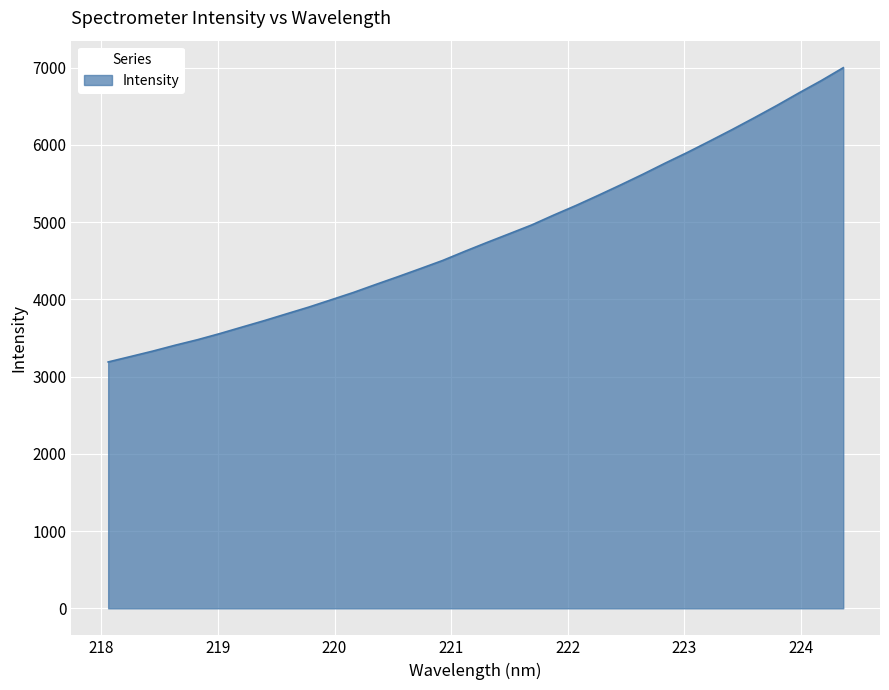

What is the greatest value displayed?

6997.8